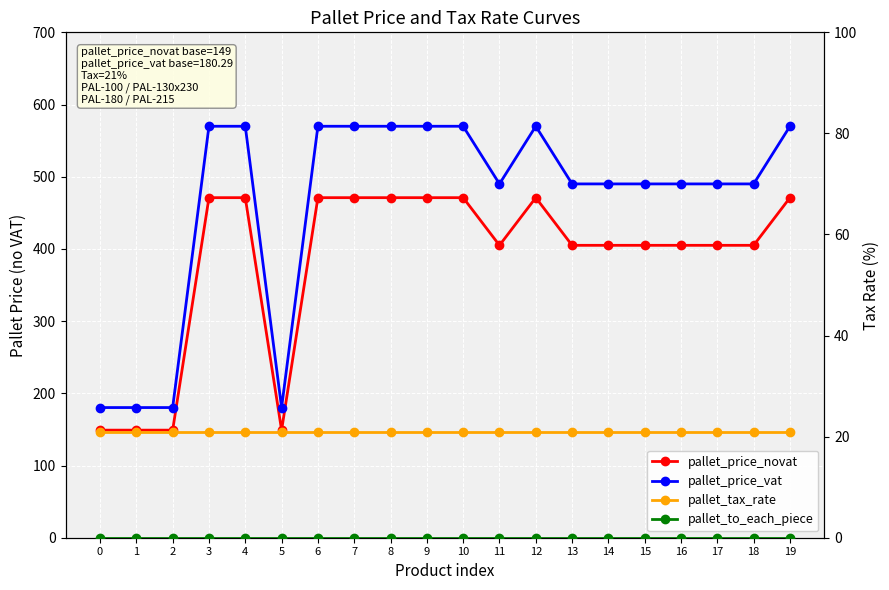

Rank the series at 12 from highest to lowest value.

pallet_price_vat, pallet_price_novat, pallet_tax_rate, pallet_to_each_piece